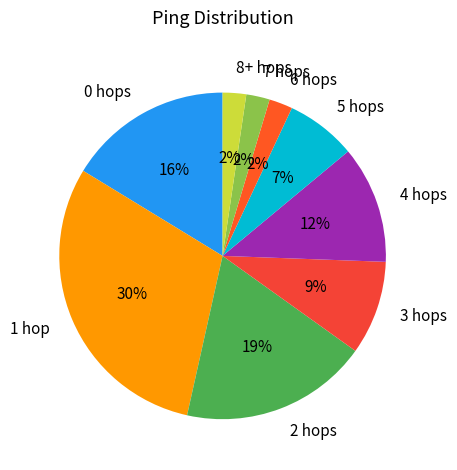

What is the largest slice in the pie chart?

1 hop